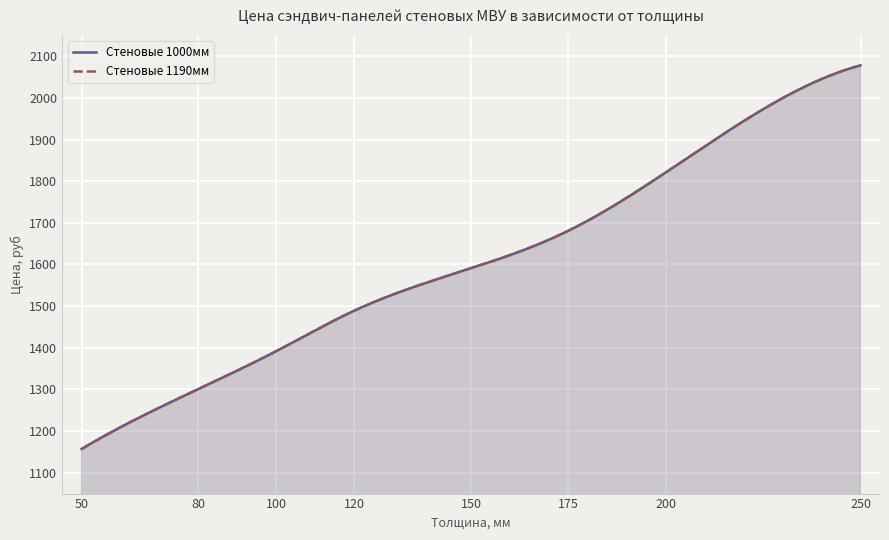

At how many categories does at least one series exceed 1363?

6